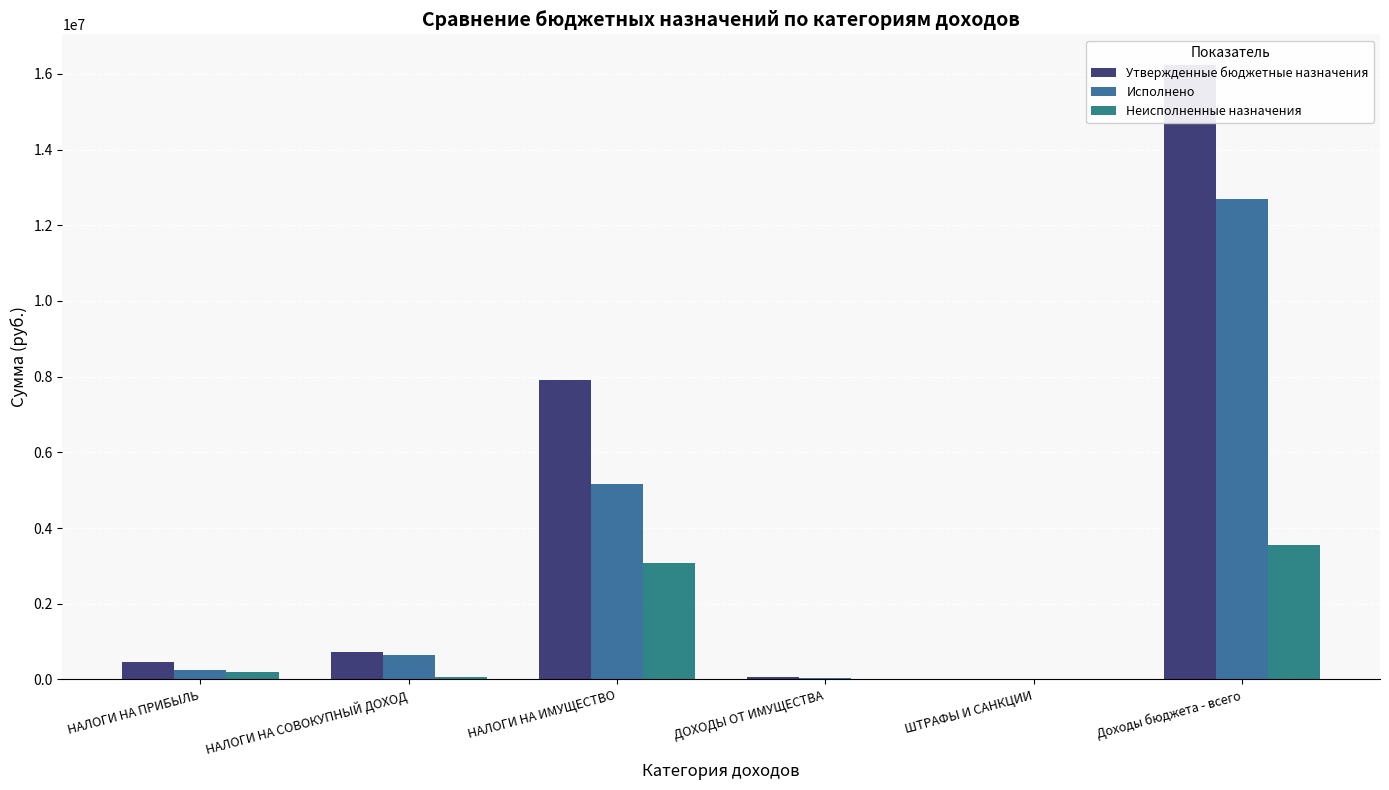

What is the label of the 5th bar from the right?

НАЛОГИ НА СОВОКУПНЫЙ ДОХОД